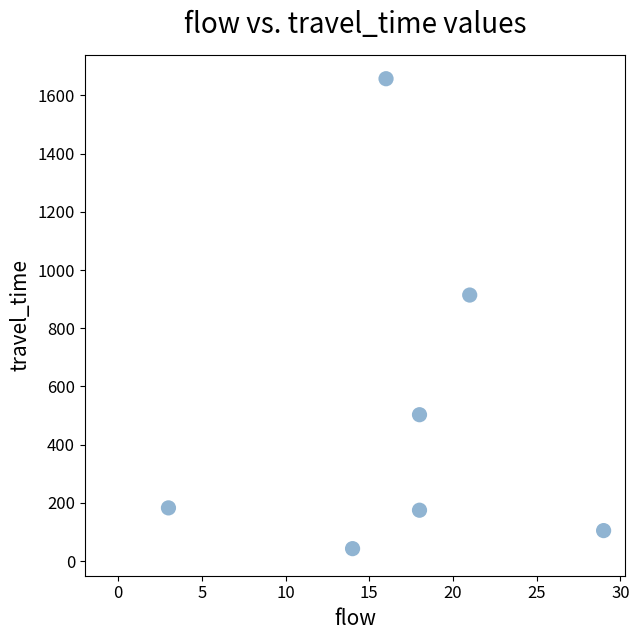

What Y value in the scatter plot is closest to 850?

914